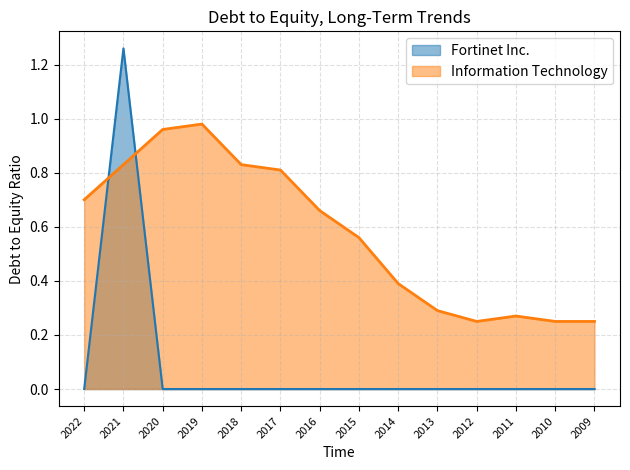

The value of Fortinet Inc. at 2017 is 0.5. True or false?

False